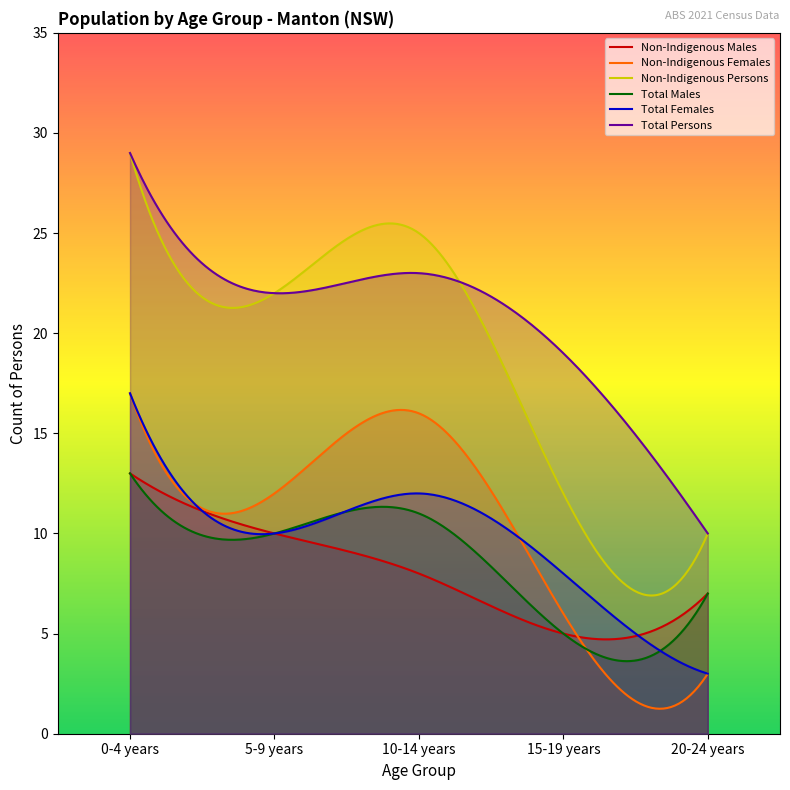

How many lines are shown in the chart?

6